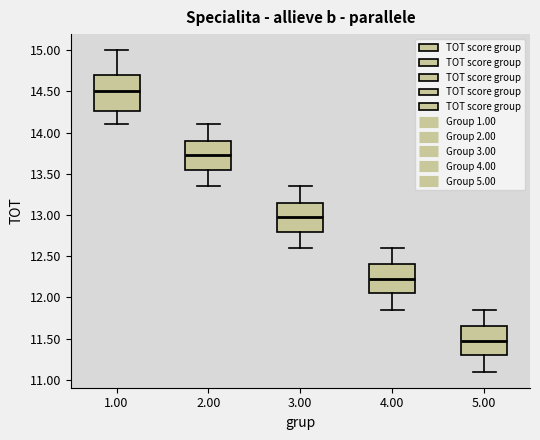

Where does the median line of the box at x = 5.00 sit on the y-axis? The values are not printed on the chart, so give them approximately, as read against the axis.

11.50